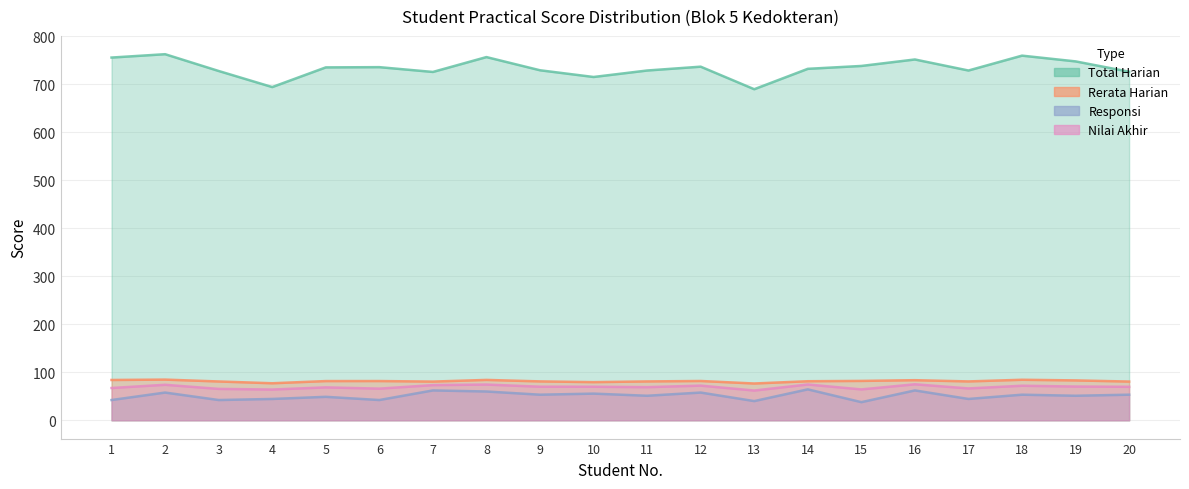

At 1, list the series in order from smallest to largest.

Responsi, Nilai Akhir, Rerata Harian, Total Harian